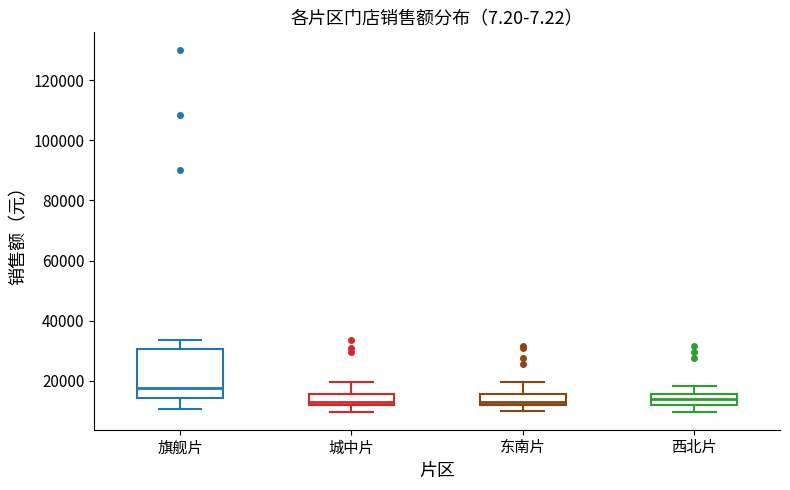

Reading left to right, read every box against the y-axis: the position of its median line, the range the box covers, and the ends of its whiskers. The values are not printed on the chart, so give them approximately, as read against the axis.

旗舰片: median 18000, box 14000 to 30000, whiskers 10000 to 34000
城中片: median 12000 (just above the box's lower edge), box 12000 to 16000, whiskers 10000 to 20000
东南片: median 14000, box 12000 to 16000, whiskers 10000 to 20000
西北片: median 14000, box 12000 to 16000, whiskers 10000 to 18000